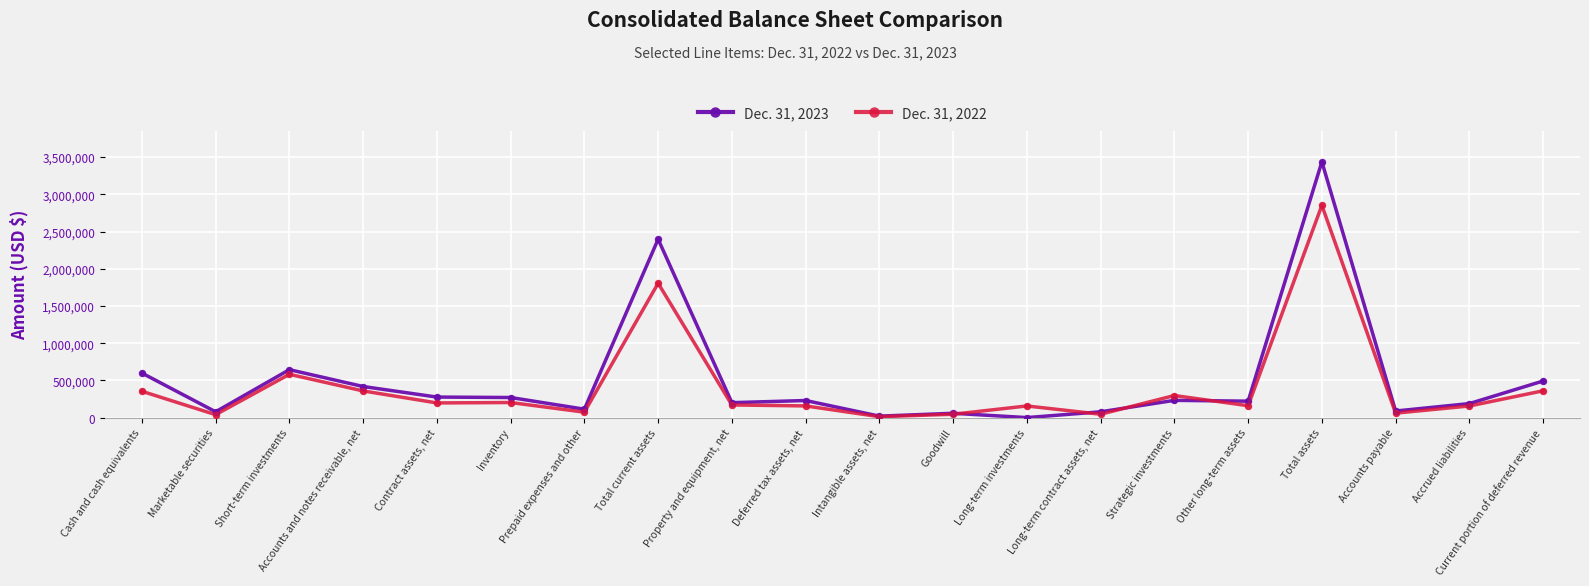

What are all the series names shown in the legend?

Dec. 31, 2023, Dec. 31, 2022